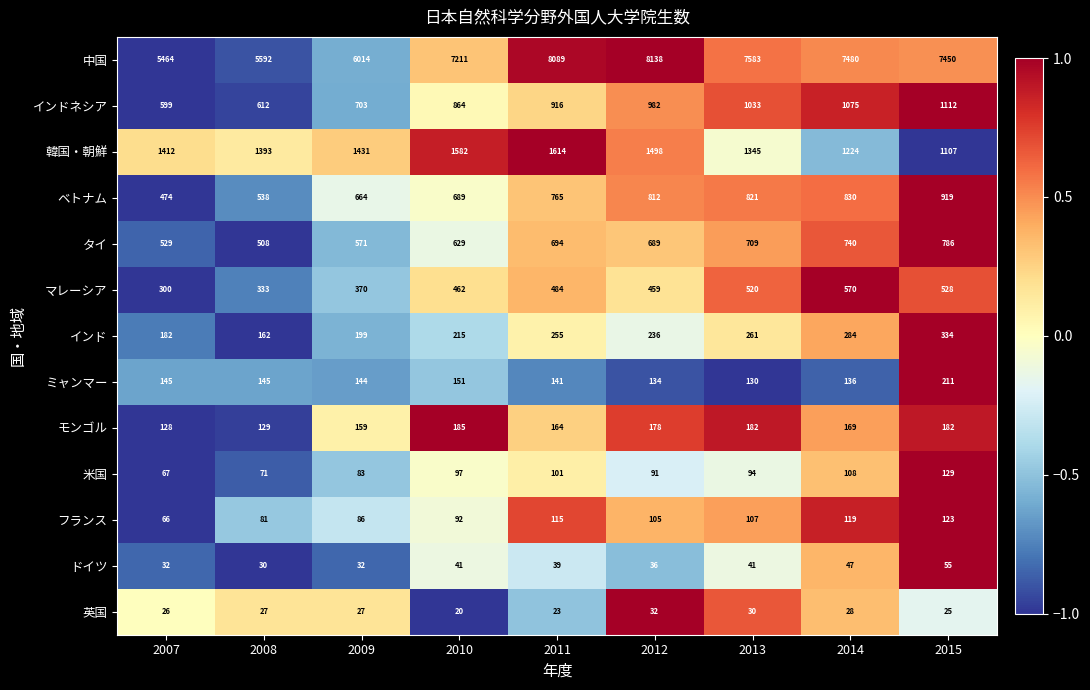

What is the average value of the マレーシア series?

447